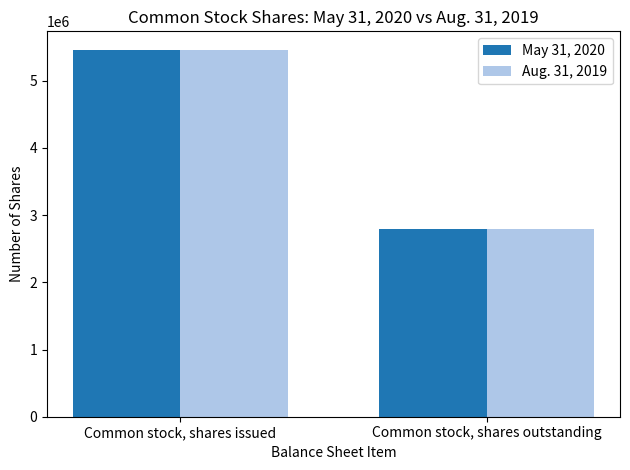

What is the label of the 2nd bar from the right?

Common stock, shares issued